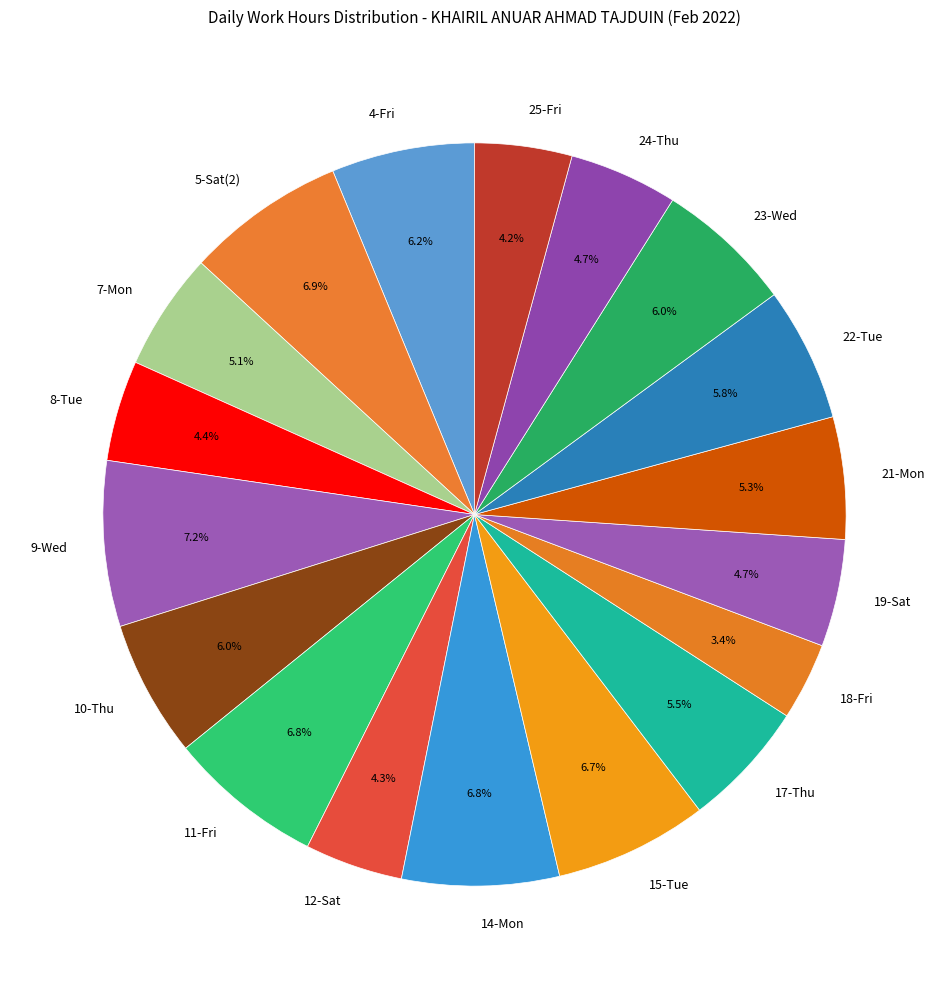

Is the sum of 11-Fri and 18-Fri greater than half?

No